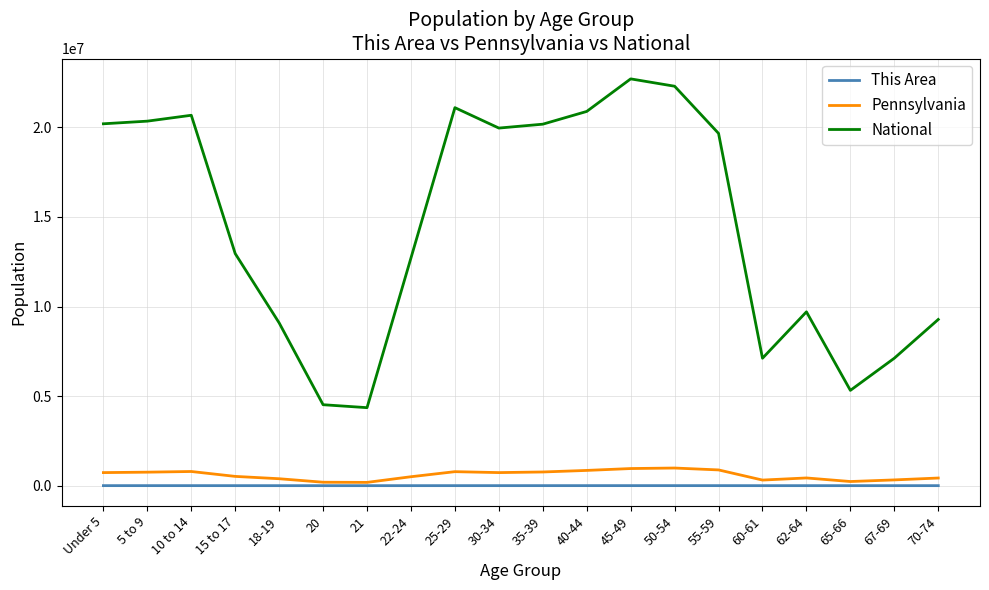

Which category has the highest value across all series?

45-49